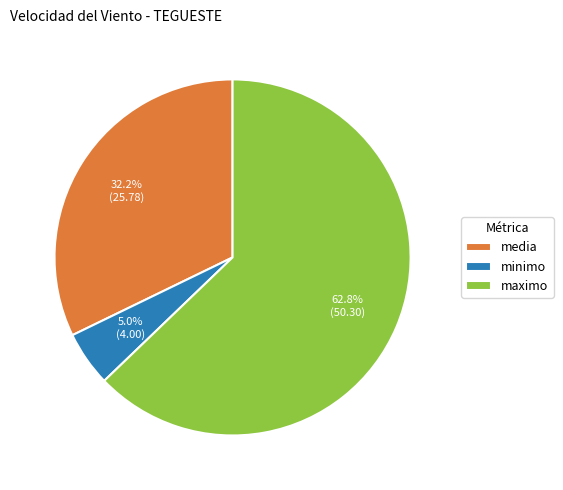

Count the number of slices in the pie.

3